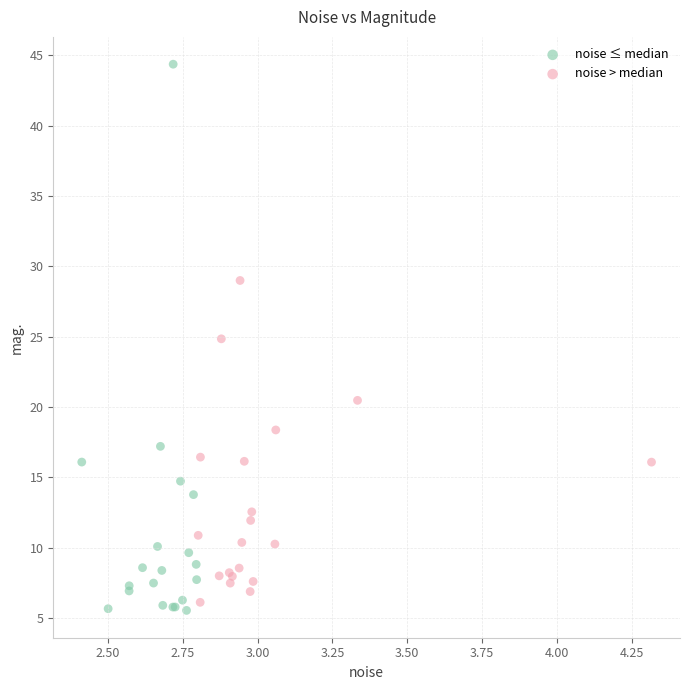

Which series contains the highest Y value?

noise ≤ median